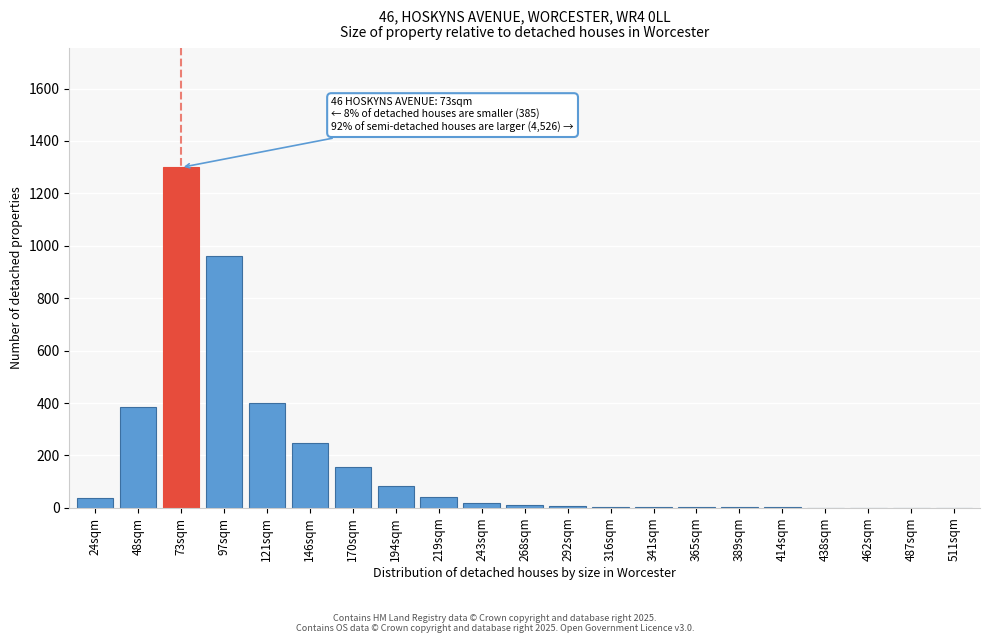

What is the change in value from 219sqm to 511sqm?

-42